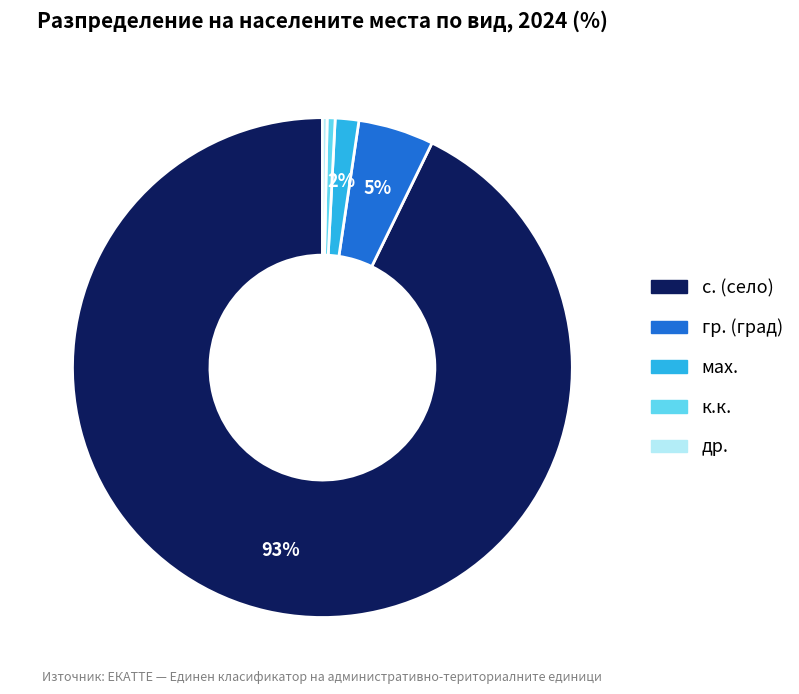

To the nearest percent, what is the average slice percentage?

20%